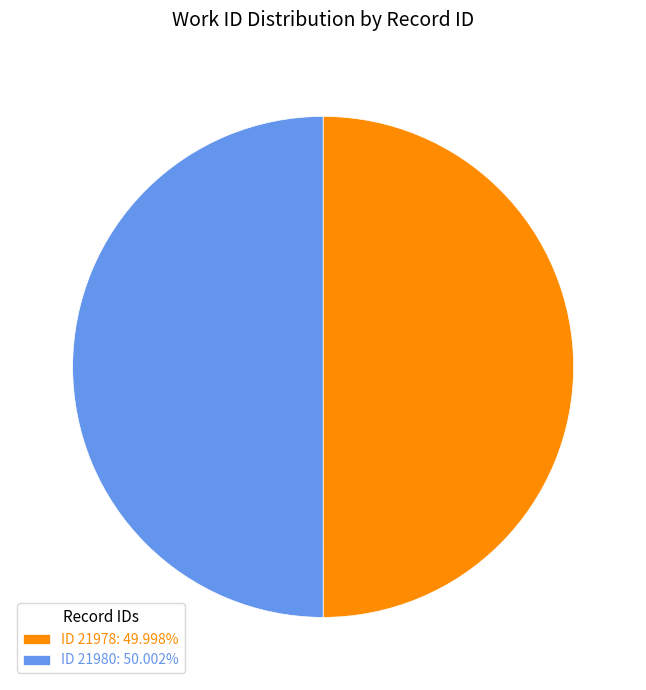

Is the sum of ID 21980: 50.002% and ID 21978: 49.998% greater than half?

Yes